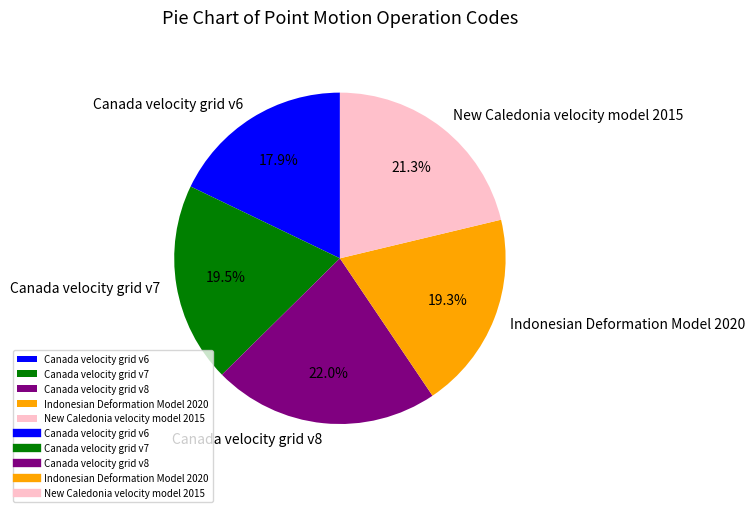

Do Indonesian Deformation Model 2020 and Canada velocity grid v6 together represent more than half of the pie?

No